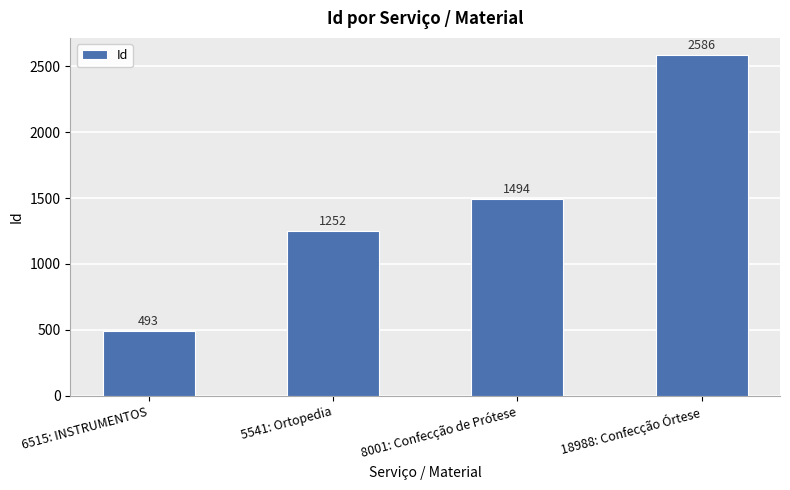

How many data points are less than 1494?

2